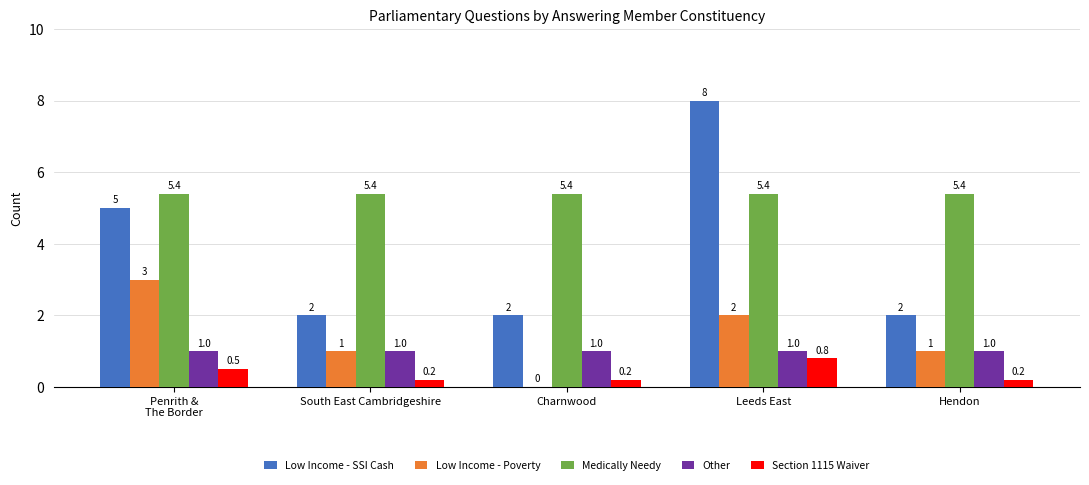

What is the difference between the Low Income - Poverty values at South East Cambridgeshire and Charnwood?

1.0